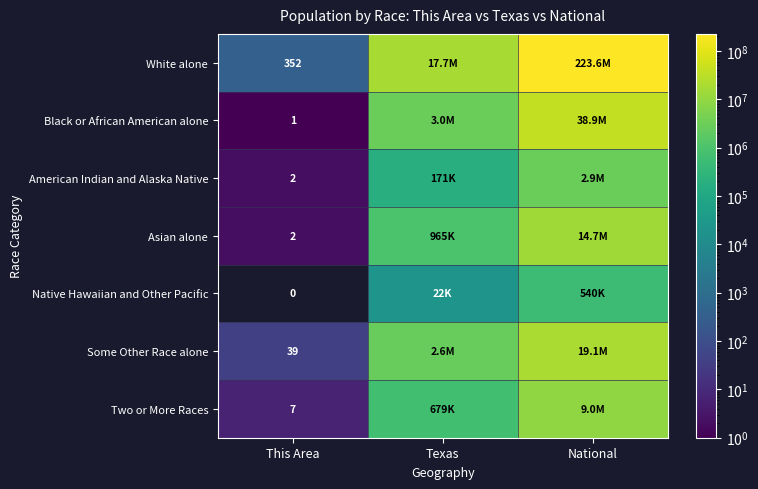

True or false: Some Other Race alone has a value of 39 at This Area.

True